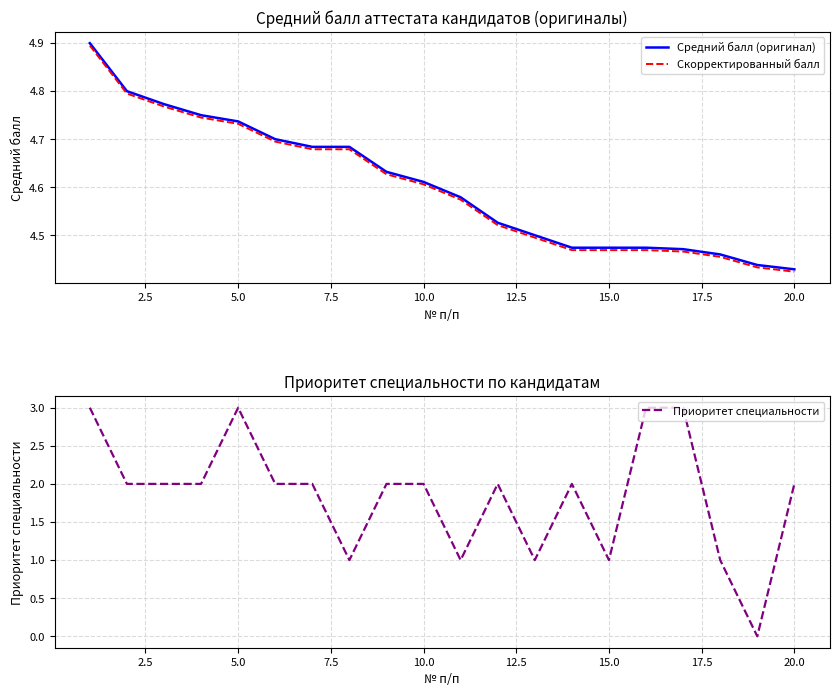

Is the value of Средний балл (оригинал) at 12 greater than the value of Приоритет специальности at 10?

Yes